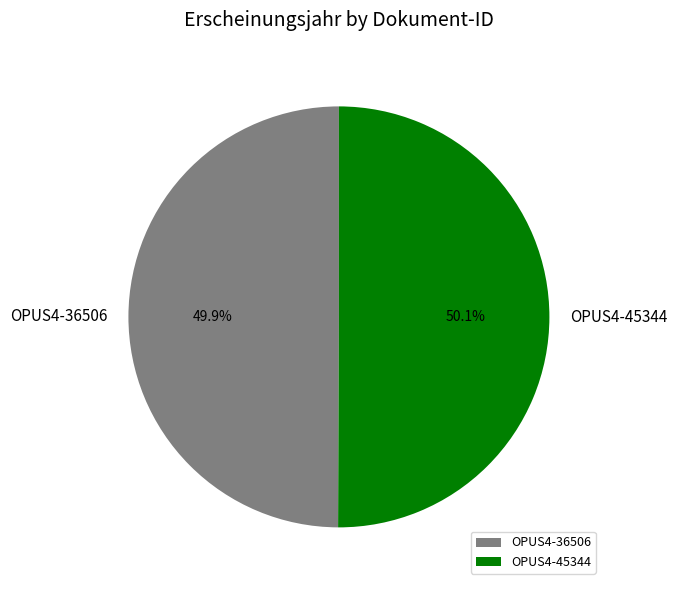

Is there any slice that represents more than half of the pie?

Yes